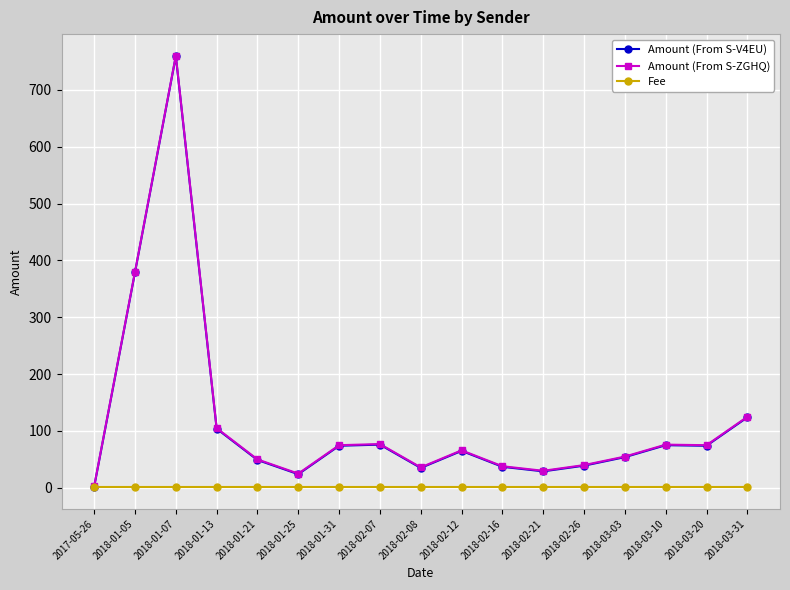

At which label does Amount (From S-V4EU) reach its peak?

2018-01-07